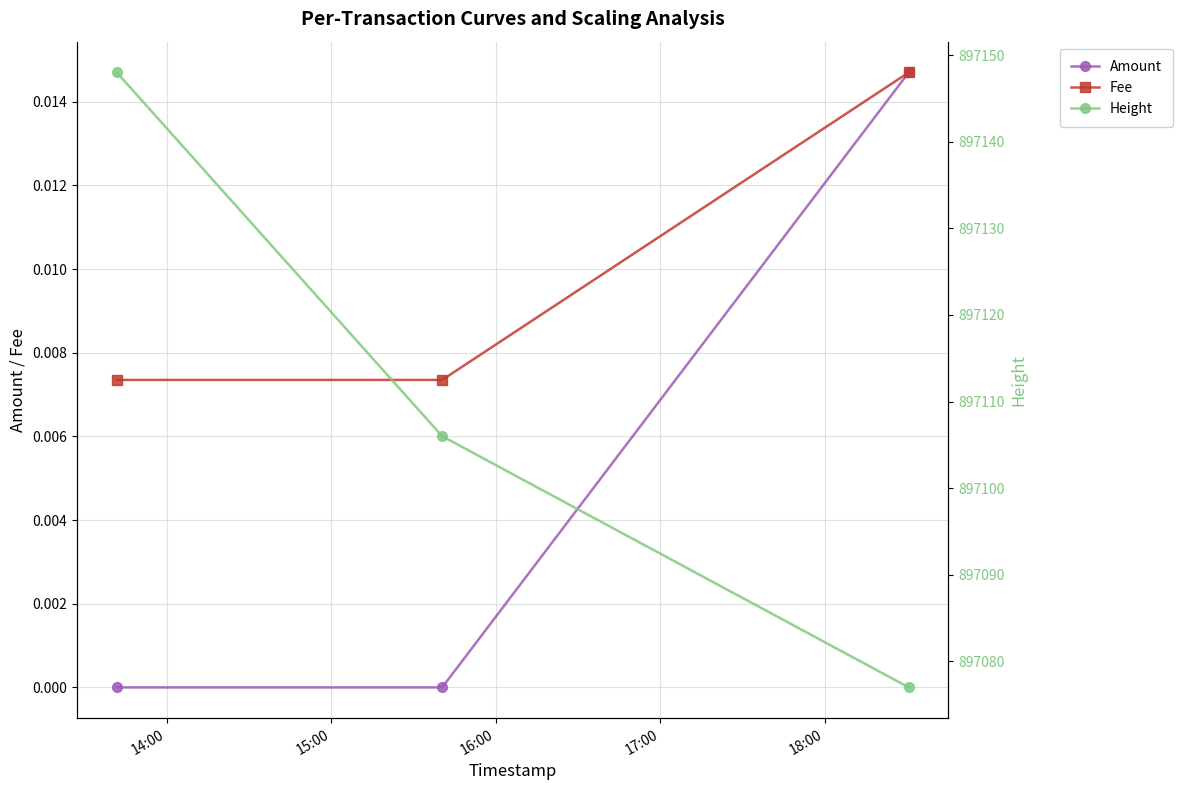

Reading right to left, extract all data points from this chart.

Amount: 0.0	0.0	0.0
Fee: 0.0	0.0	0.0
Height: 897077.0	897106.0	897148.0